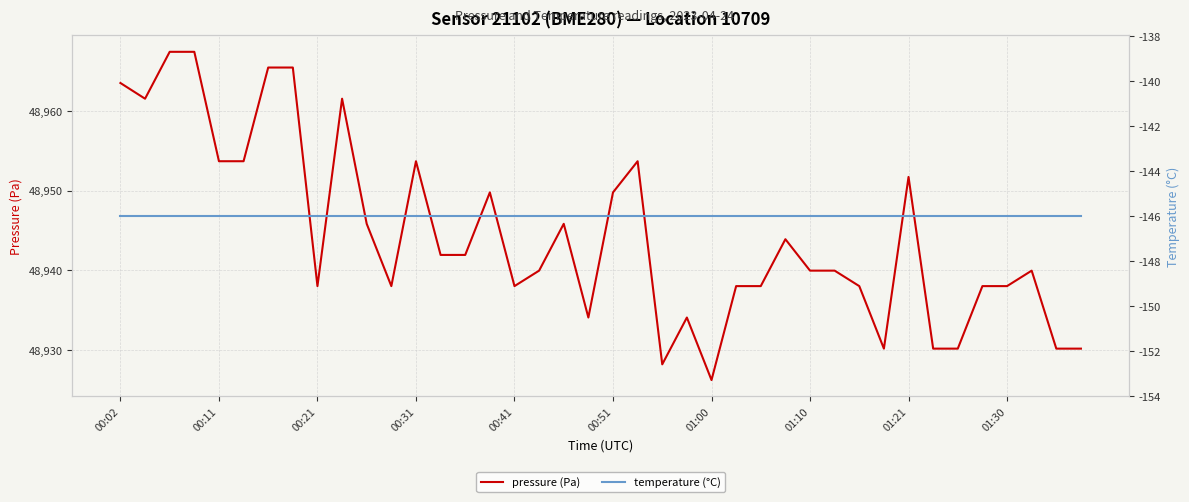

List the series in order of their overall mean, lowest first.

temperature (°C), pressure (Pa)